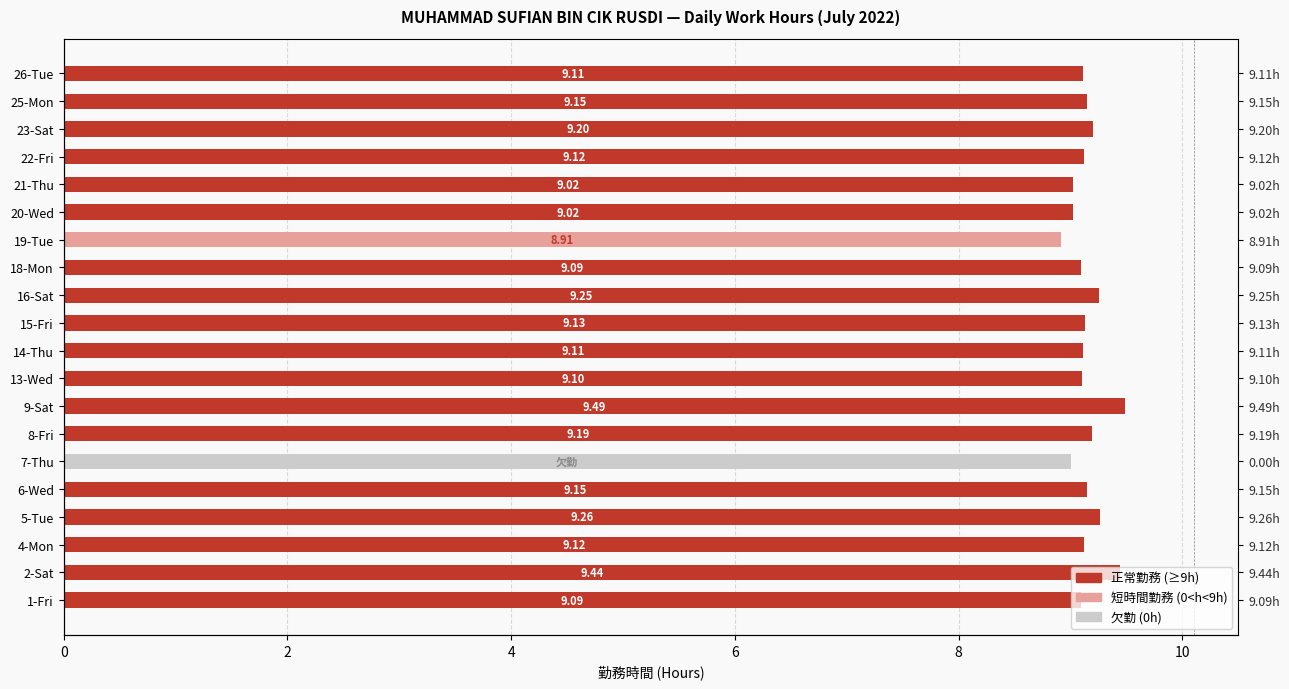

Which series has the largest range (max minus min)?

正常勤務 (≥9h)